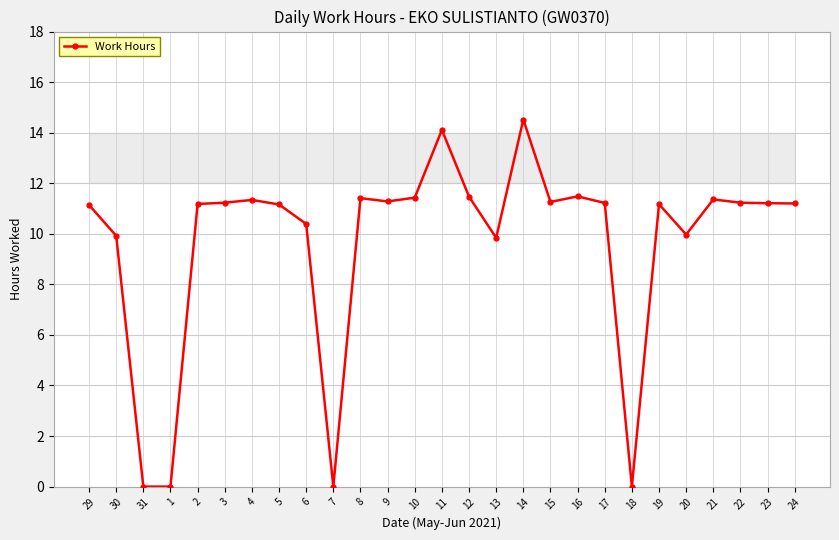

True or false: there are more than 2 points higher than both neighbors.

True